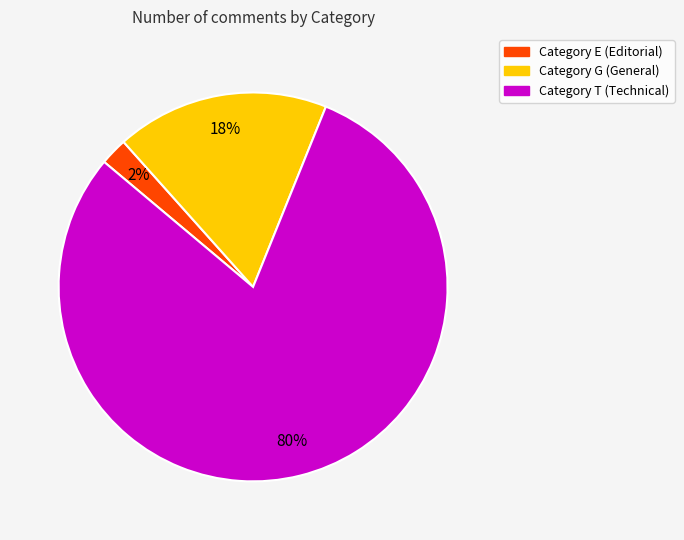

Is there any slice that represents more than half of the pie?

Yes